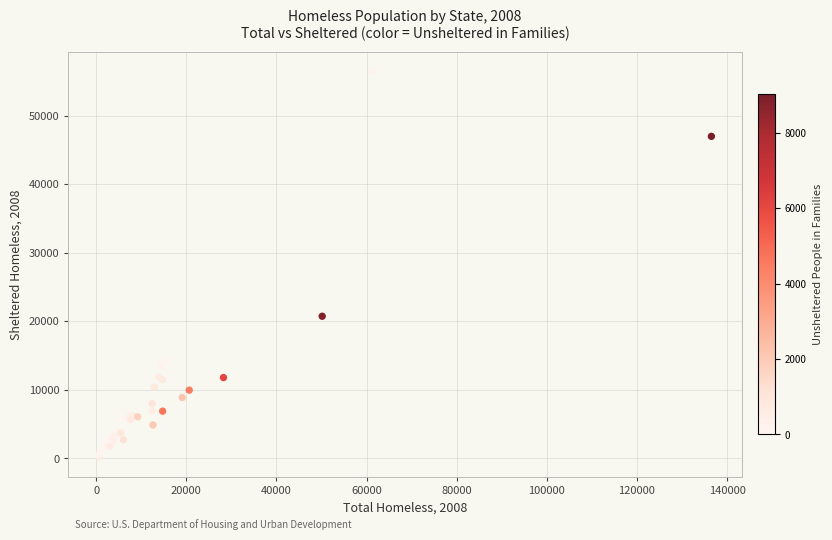

What Y value in the scatter plot is closest to 28309?

20724